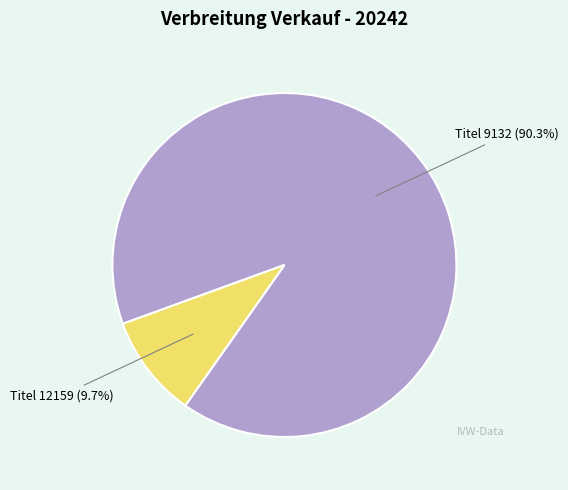

Approximately how many times larger is the value at Titel 9132 (90.3%) compared to Titel 12159 (9.7%)?

9.3